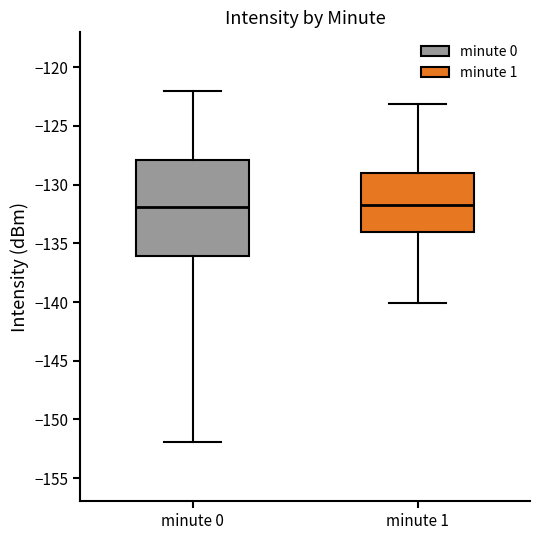

Where does the median line of the box for minute 0 sit on the y-axis? The values are not printed on the chart, so give them approximately, as read against the axis.

-132